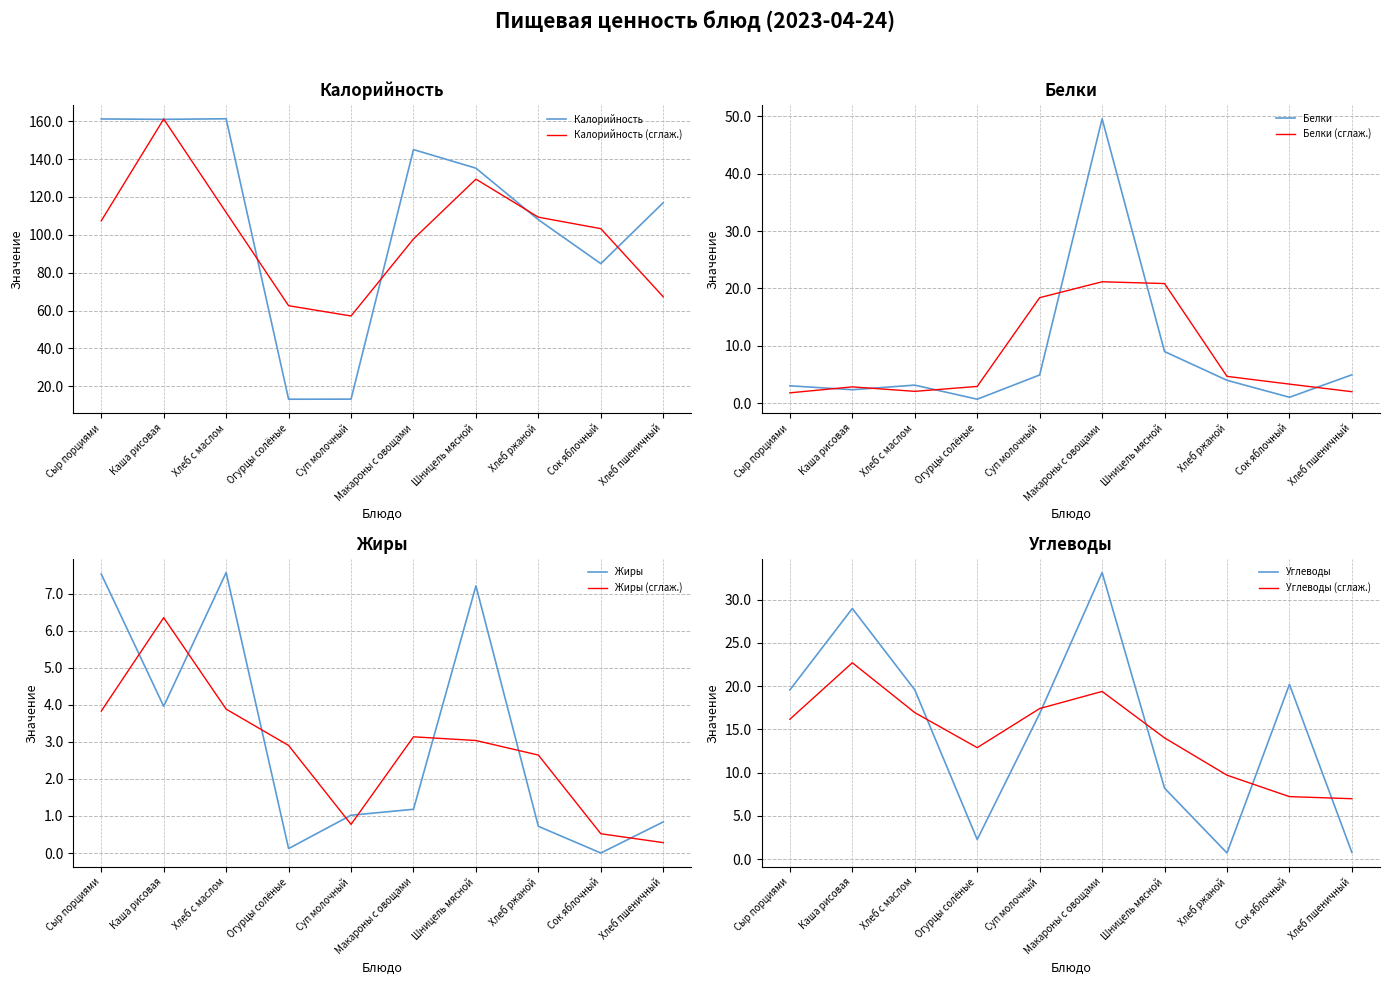

True or false: Жиры and Углеводы intersect in this chart.

True